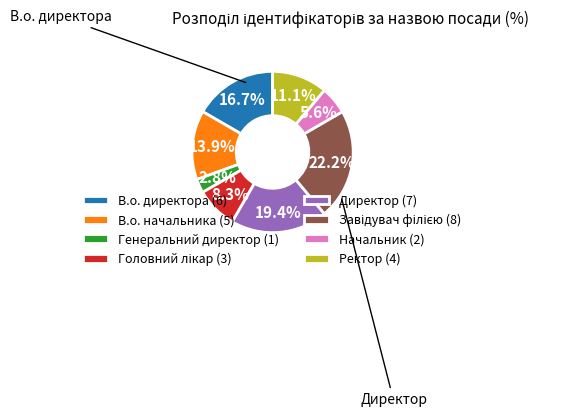

Which has a higher value, Генеральний директор (1) or В.о. директора (6)?

В.о. директора (6)